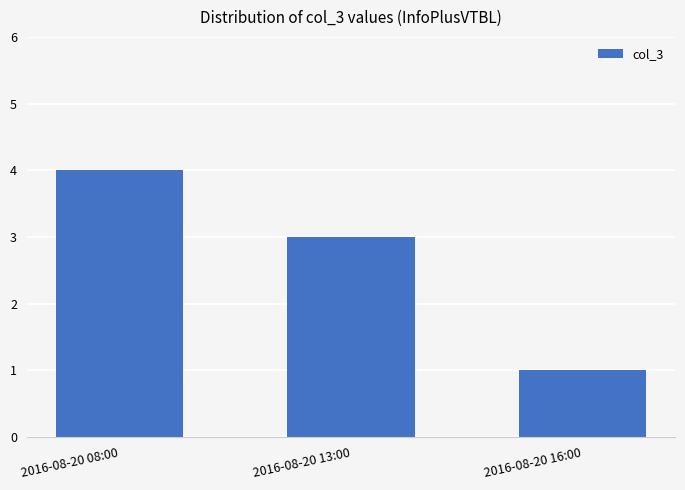

What is the difference between the maximum and minimum values?

3